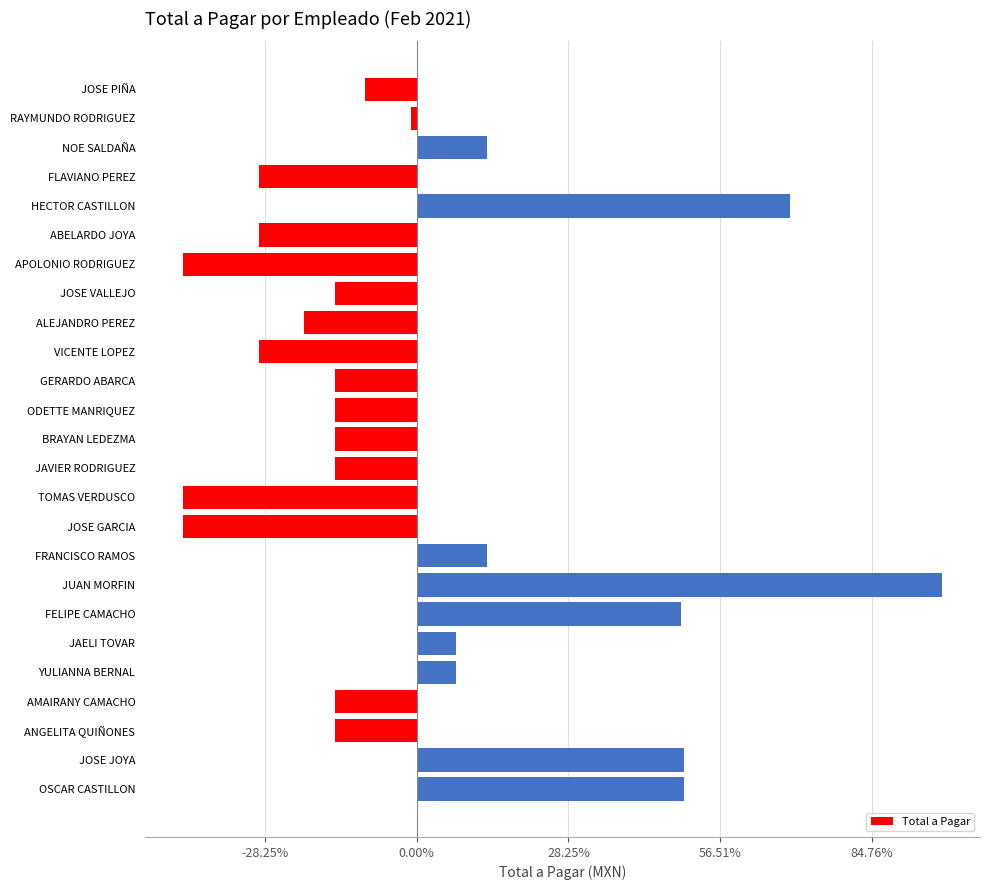

What is the difference between the second highest and second lowest values?

4000.0